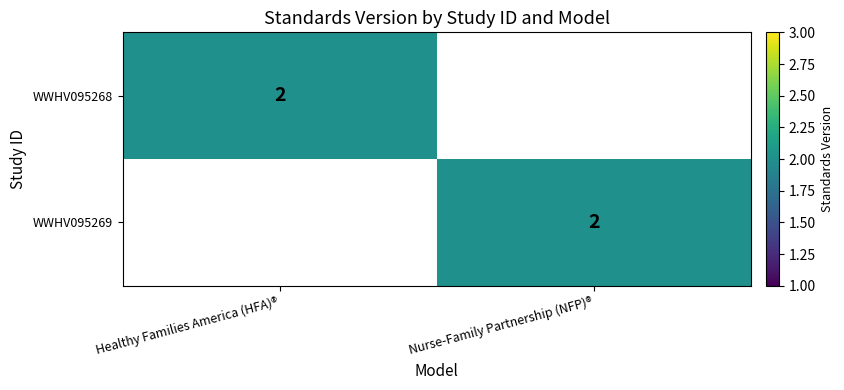

The WWHV095268 series shows 2 at Healthy Families America (HFA)®. True or false?

True